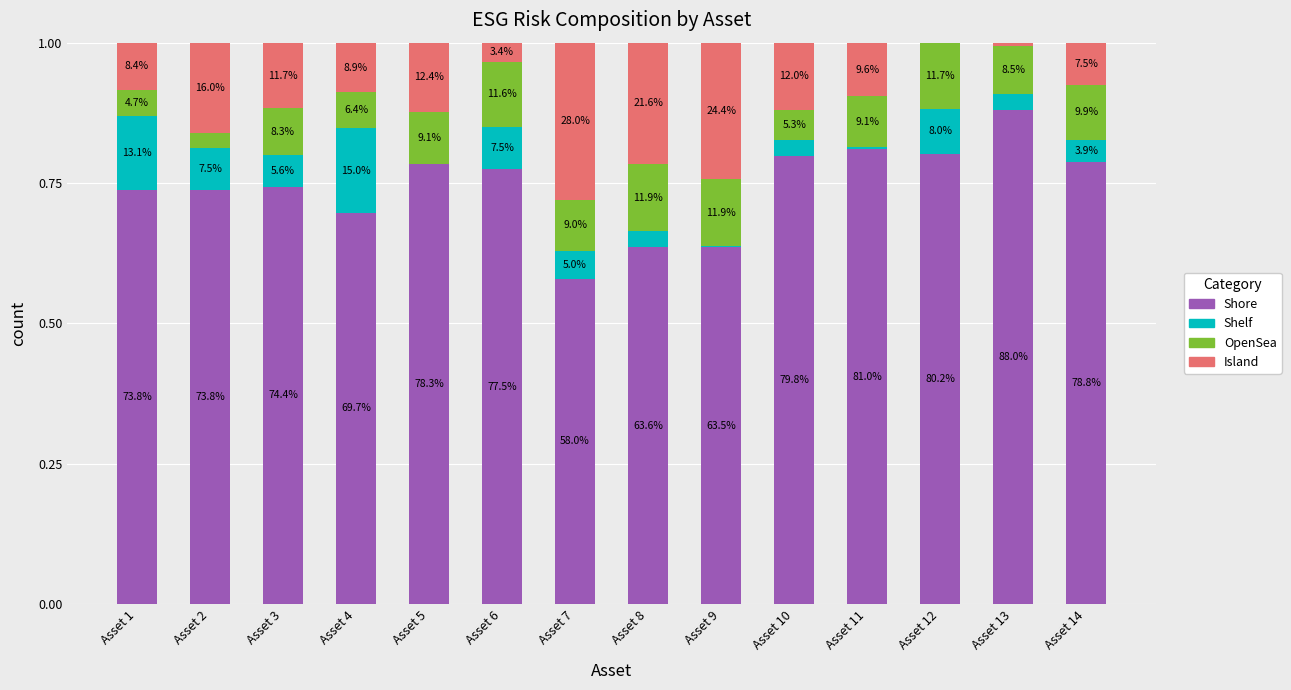

What is the average value of the Shore series?

0.7